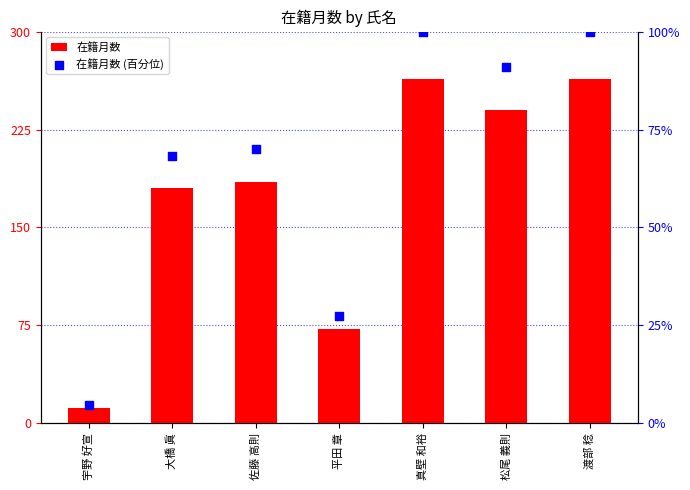

Which series has the widest spread of Y values?

在籍月数